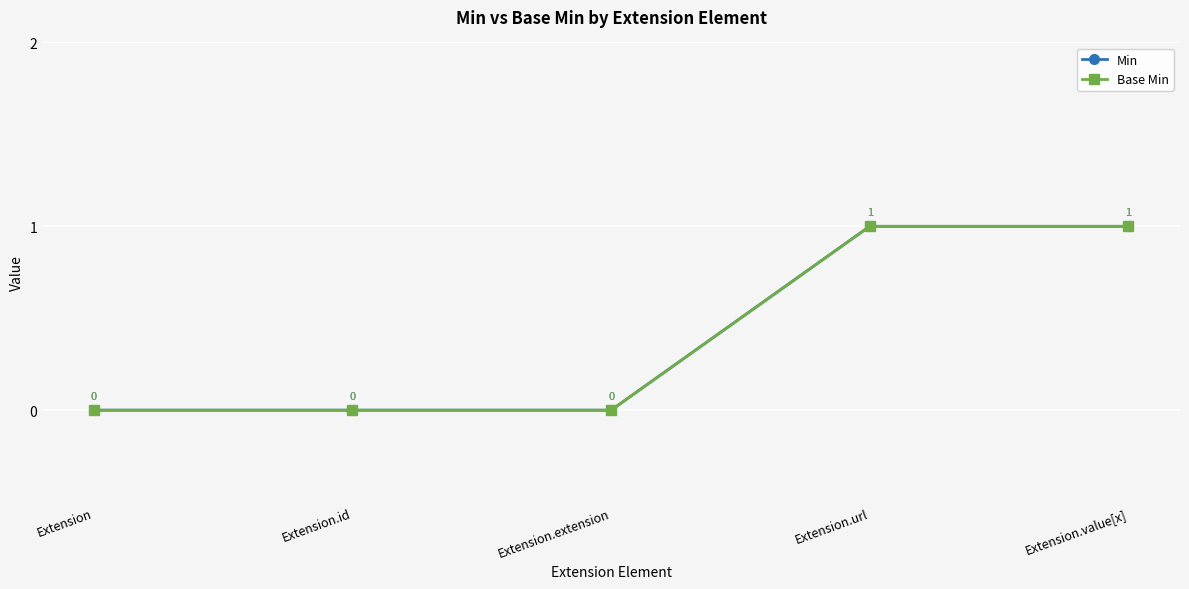

True or false: Base Min and Min intersect in this chart.

False